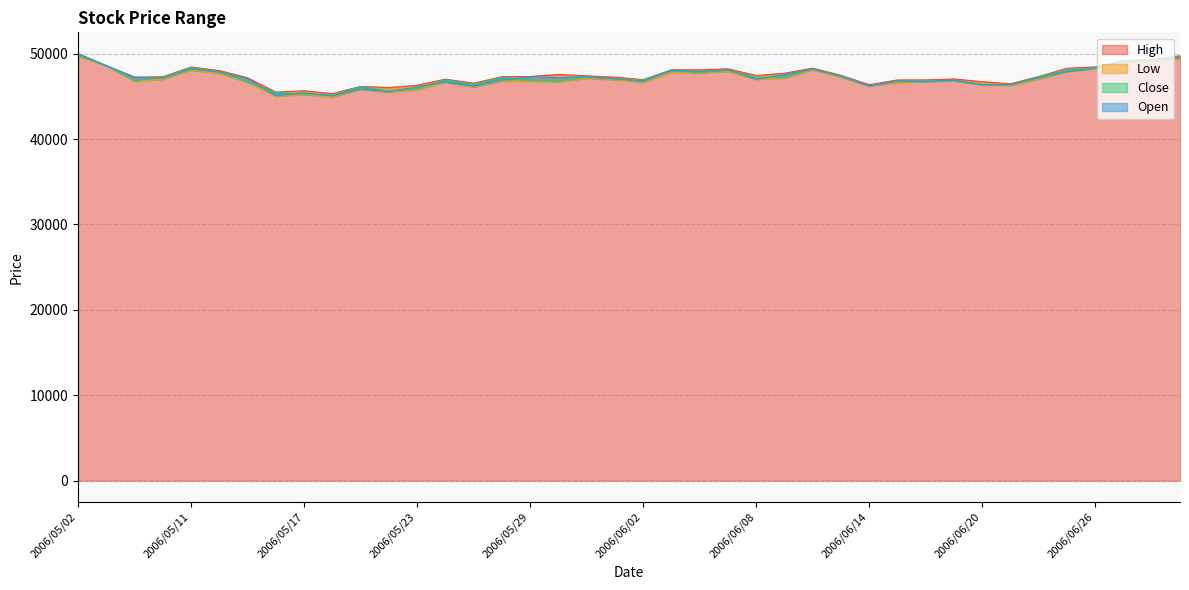

How many interior local peaks does the Open series have?

11